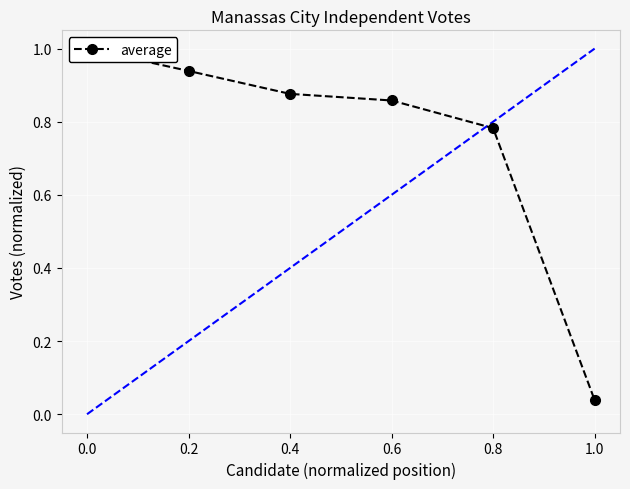

What is the average value?

0.7